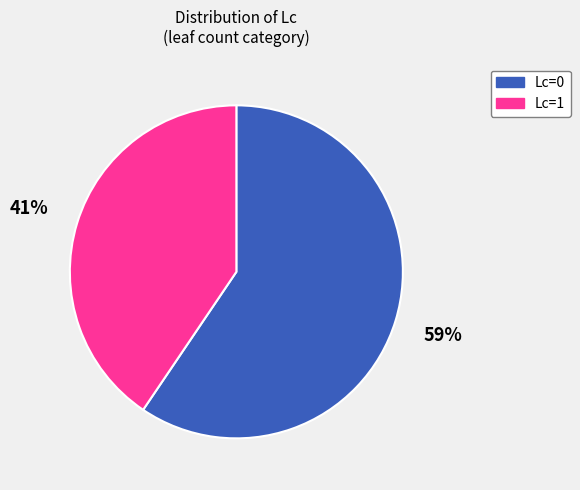

Do Lc=1 and Lc=0 together represent more than half of the pie?

Yes